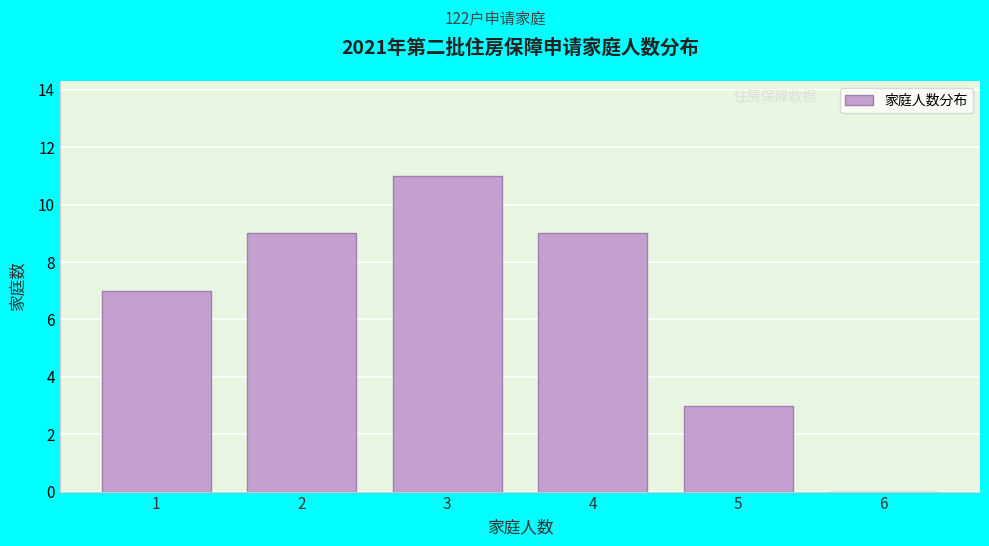

Reading right to left, what are all the values shown in this chart?

6=0	5=3	4=9	3=11	2=9	1=7